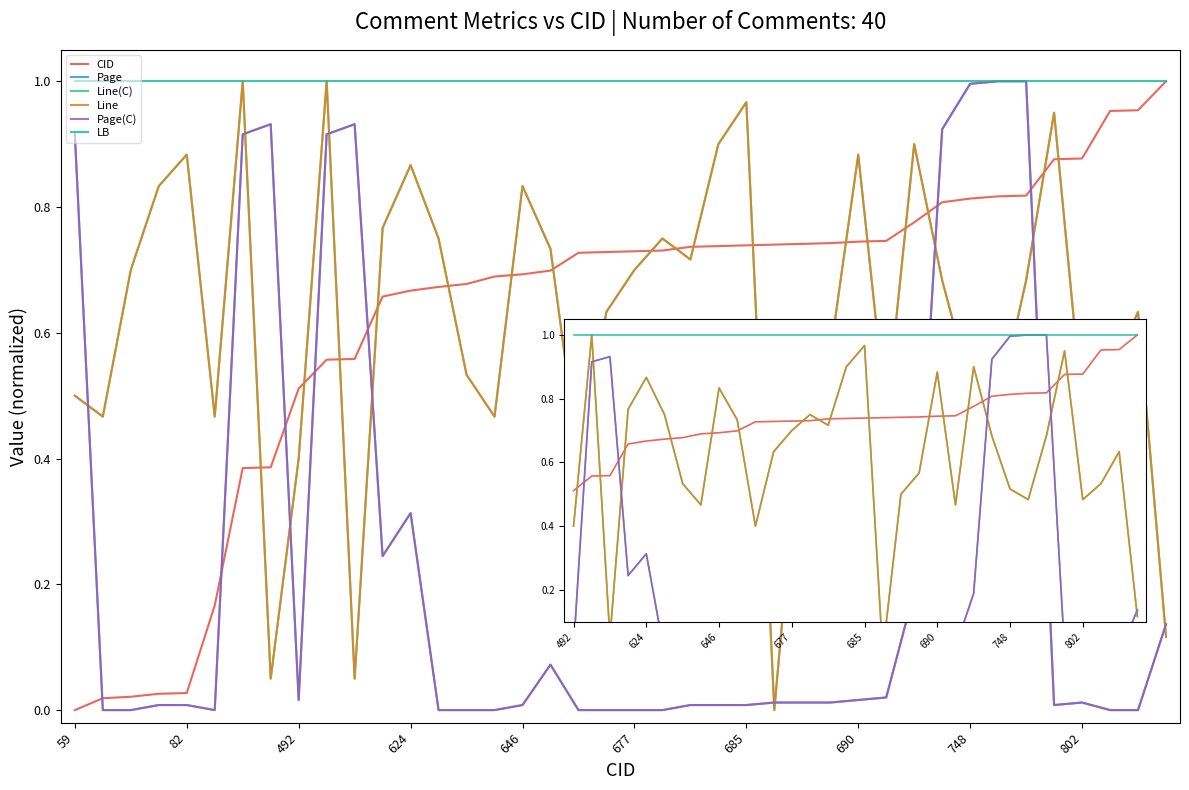

Does the chart have visible grid lines?

No